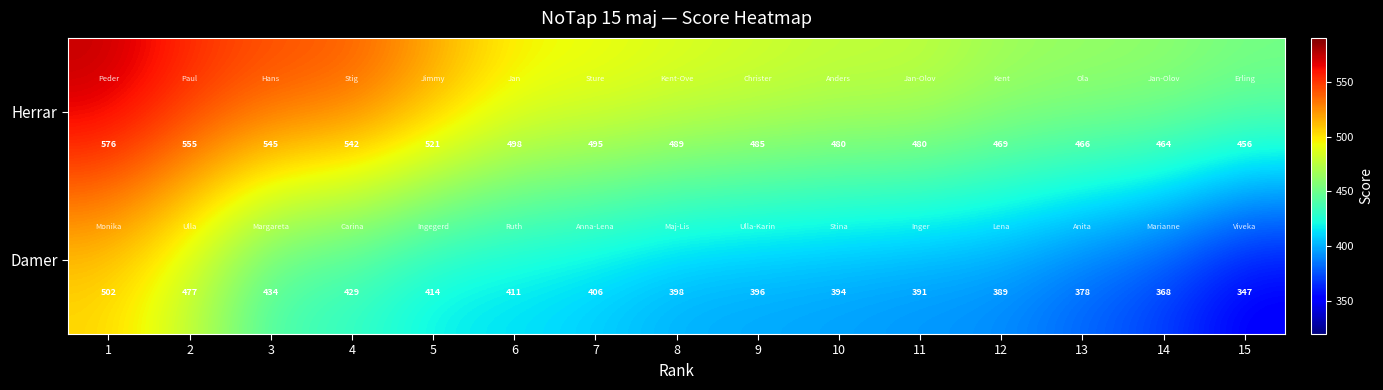

What is the greatest value displayed?

576